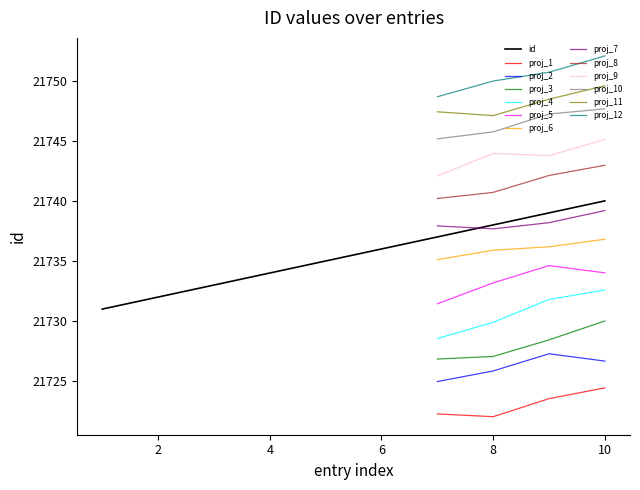

True or false: id has a value of 34511 at 10.

False